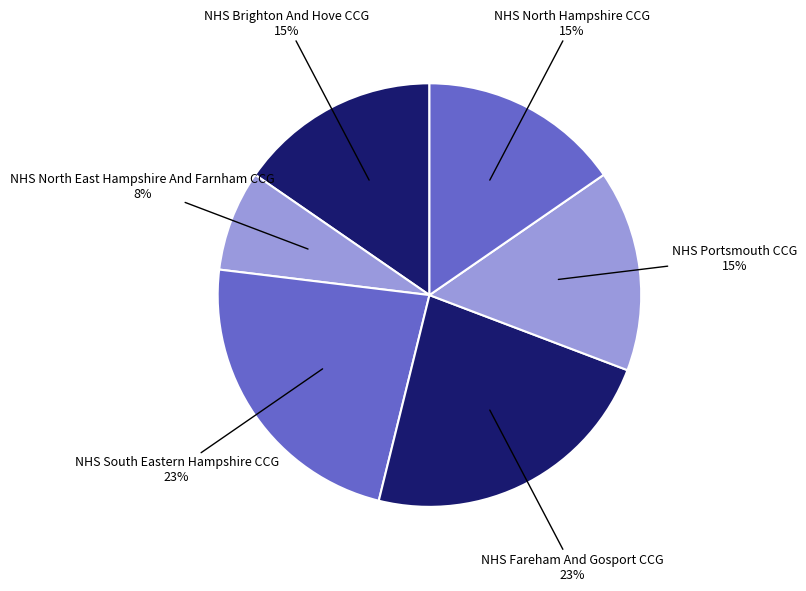

Rank the categories by value from lowest to highest.

NHS North East Hampshire And Farnham CCG, NHS Brighton And Hove CCG, NHS Portsmouth CCG, NHS North Hampshire CCG, NHS South Eastern Hampshire CCG, NHS Fareham And Gosport CCG